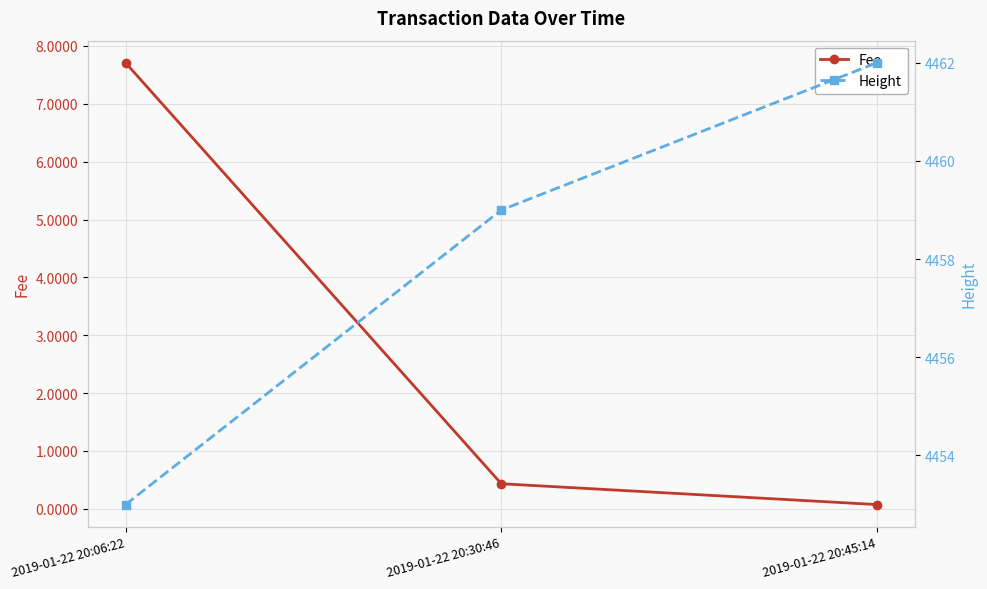

How many lines are shown in the chart?

2